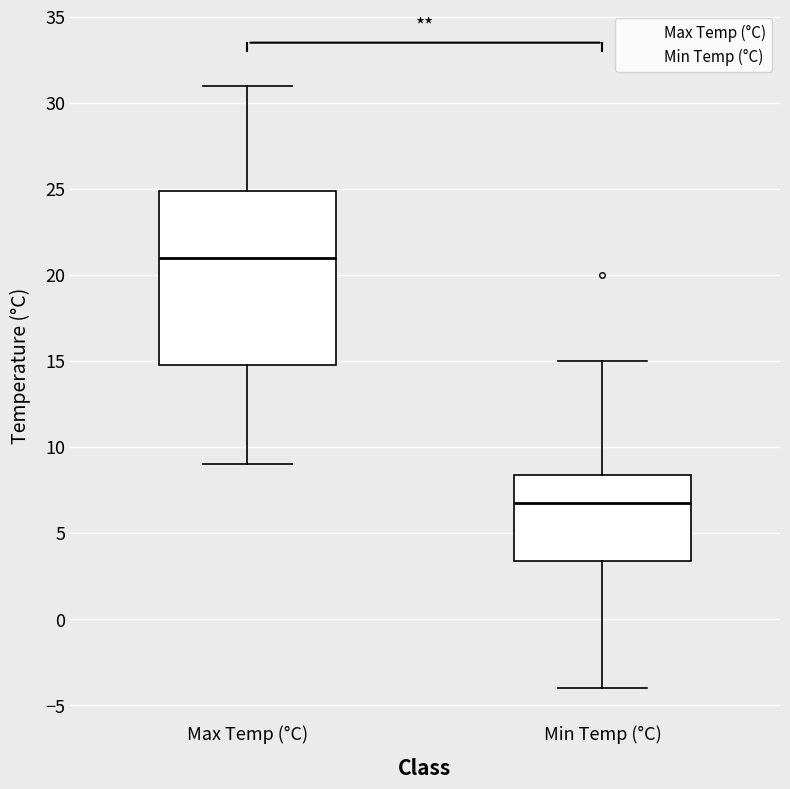

Where does the median line of the box for Min Temp (°C) sit on the y-axis? The values are not printed on the chart, so give them approximately, as read against the axis.

7.0